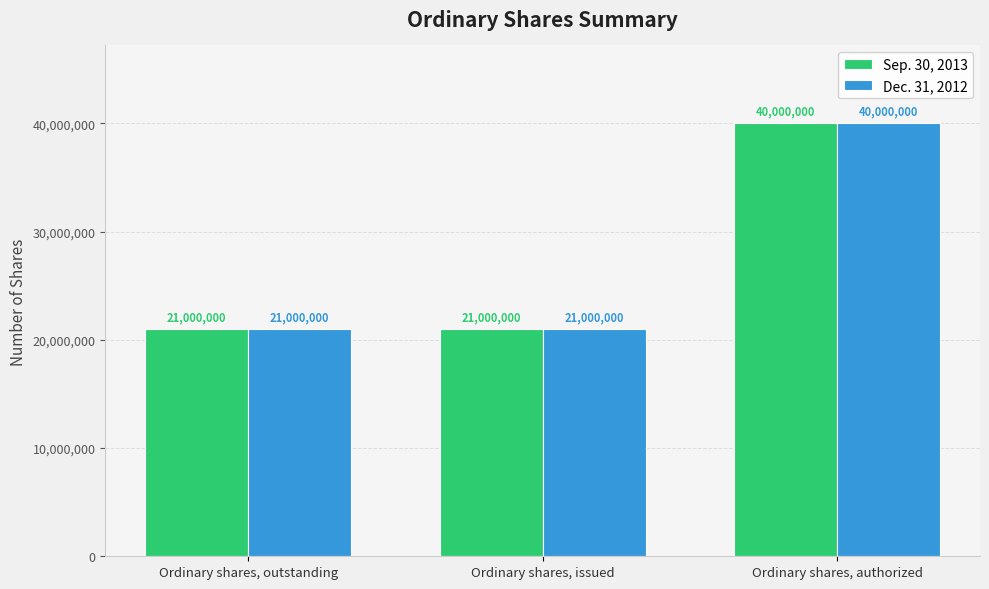

What is the total value across all series at Ordinary shares, issued?

42000000